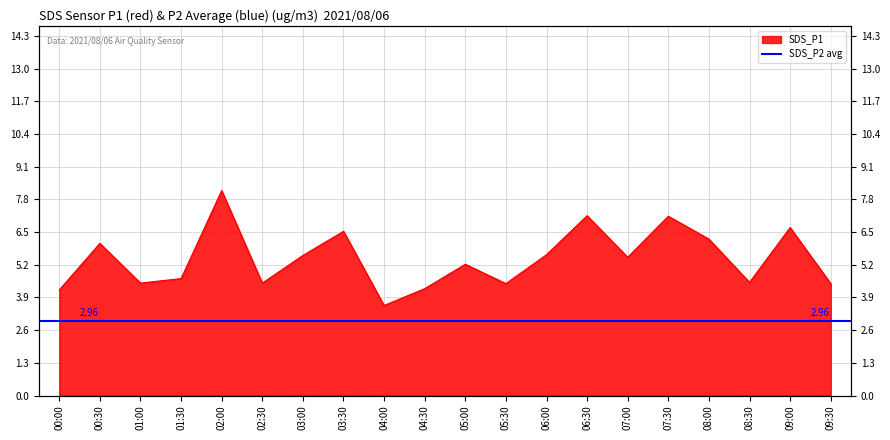

Reading left to right, list all the values displayed in this chart.

00:00=4.2	00:30=6.0	01:00=4.5	01:30=4.7	02:00=8.2	02:30=4.5	03:00=5.6	03:30=6.5	04:00=3.6	04:30=4.2	05:00=5.2	05:30=4.5	06:00=5.6	06:30=7.2	07:00=5.5	07:30=7.1	08:00=6.2	08:30=4.5	09:00=6.7	09:30=4.5